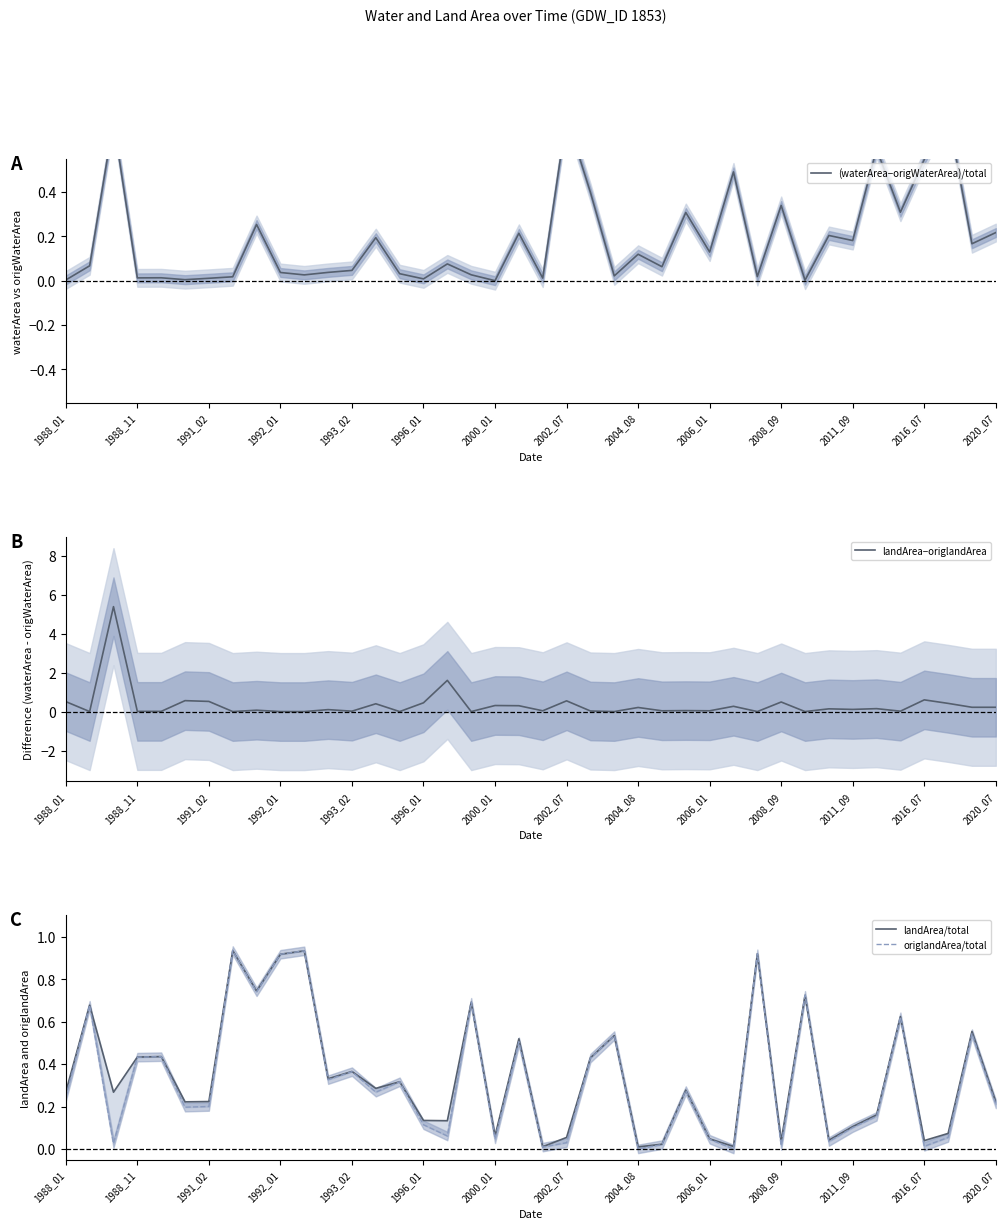

Rank the series by their maximum value, from lowest to highest.

(waterArea−origWaterArea)/total, landArea/total, origlandArea/total, landArea−origlandArea